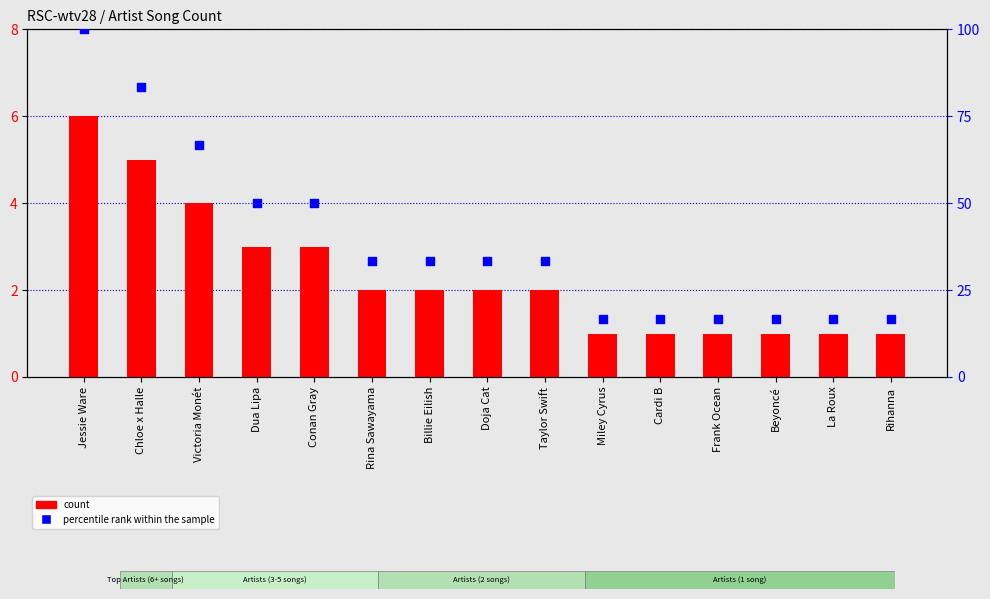

At which category is the sum across all series the highest?

Jessie Ware